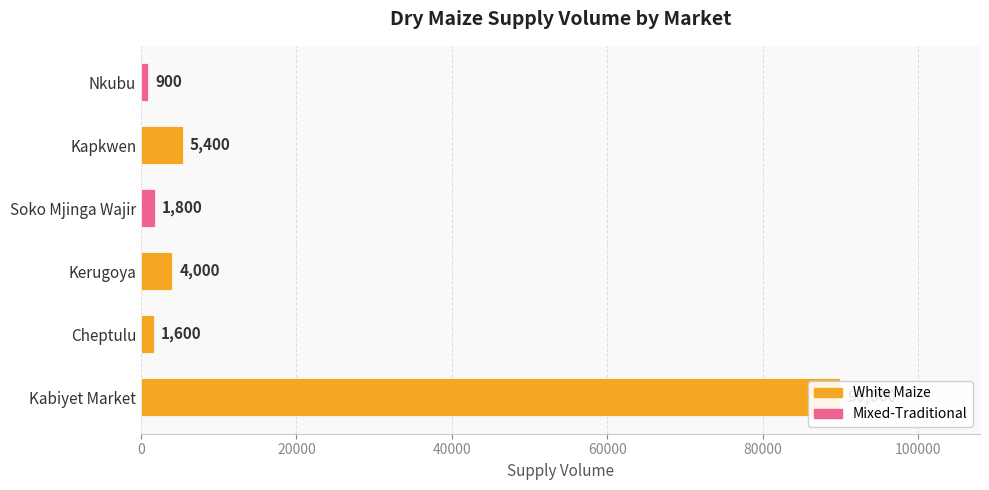

What is the label of the 1st bar from the left?

Kabiyet Market